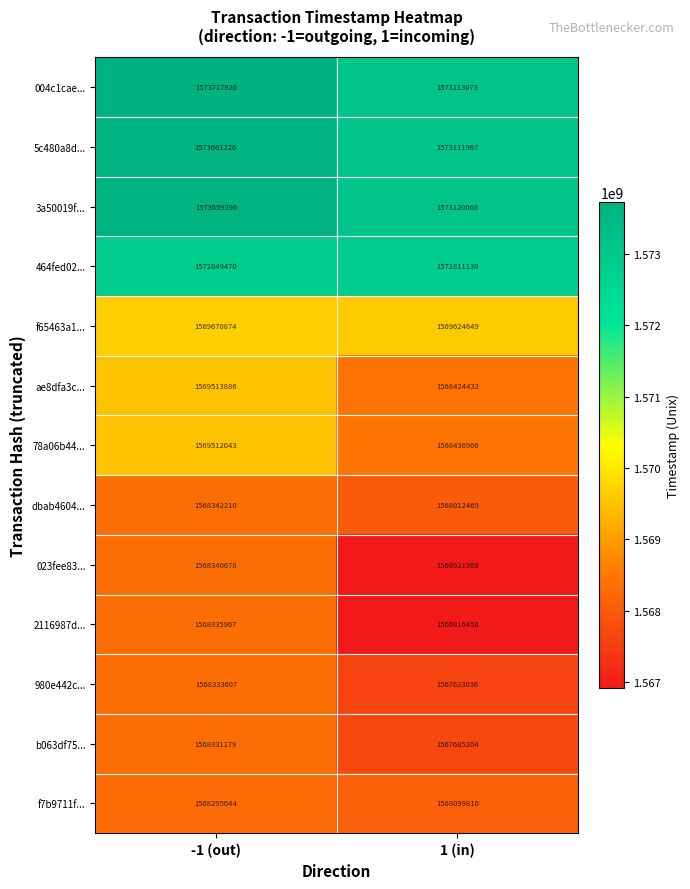

What is the spread (max minus min) of values at -1 (out)?

5422882